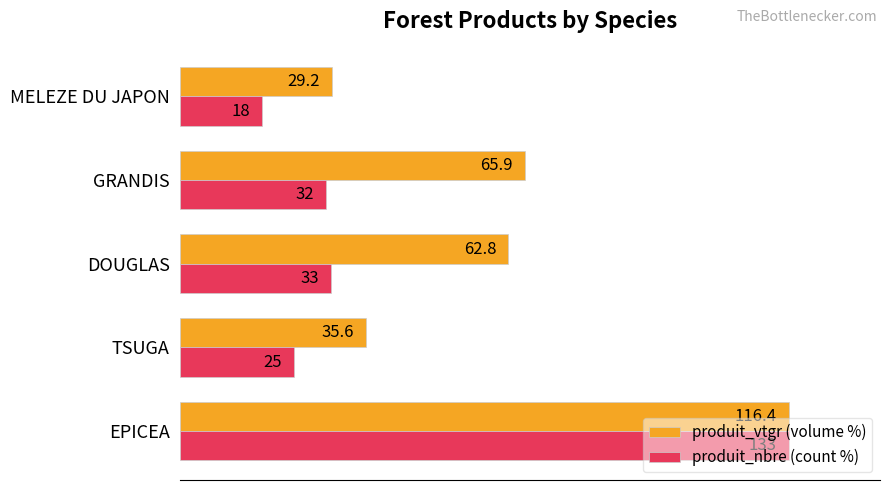

What are all the series names shown in the legend?

produit_vtgr (volume %), produit_nbre (count %)